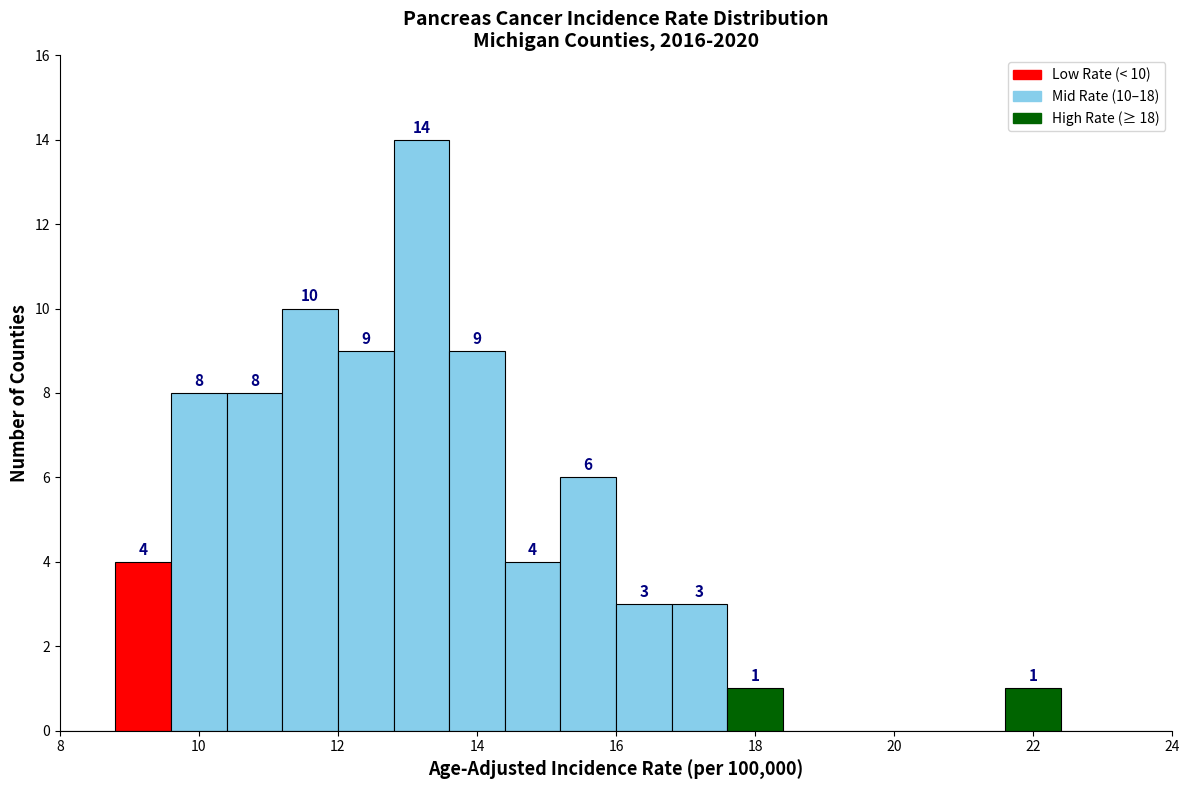

Which range on the x-axis has the tallest bar?

12.8 to 13.6